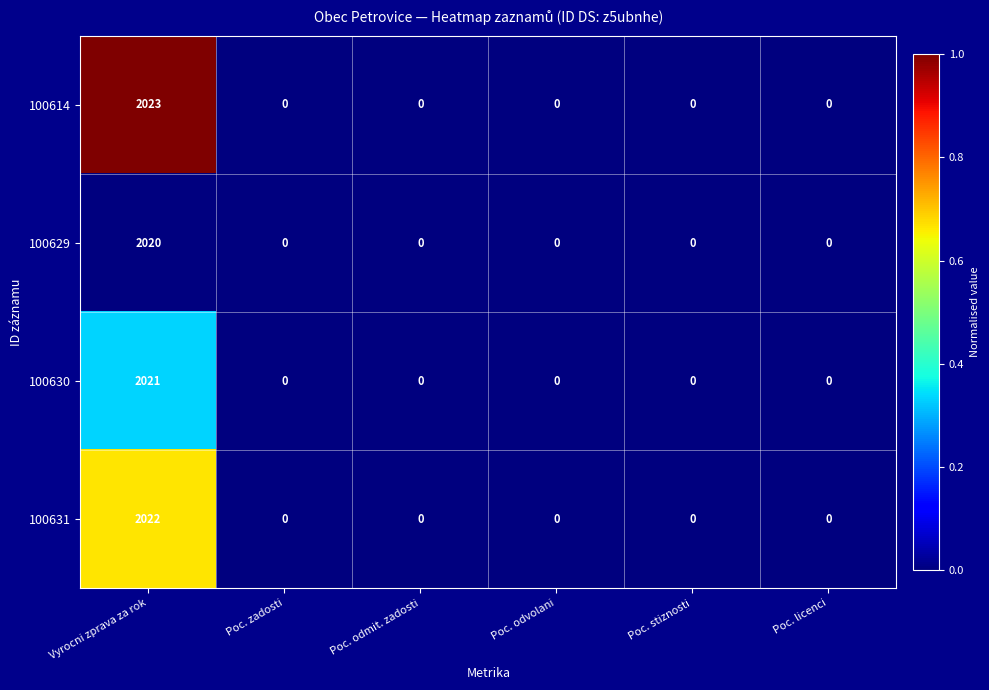

Reading left to right, extract all data points from this chart.

100614: 2023	0	0	0	0	0
100629: 2020	0	0	0	0	0
100630: 2021	0	0	0	0	0
100631: 2022	0	0	0	0	0